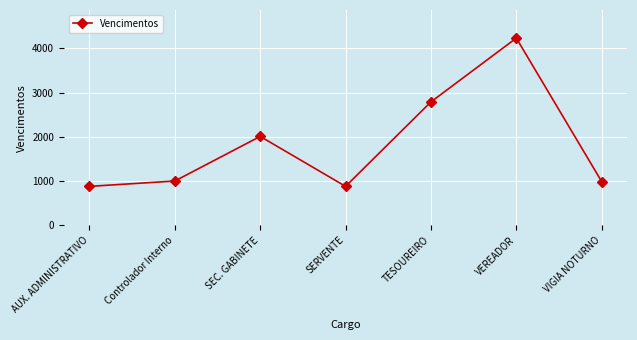

What is the sum of all values?

12785